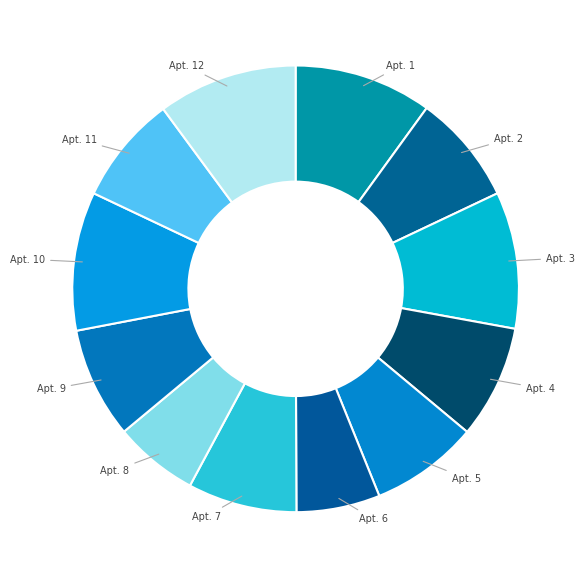

Count the number of slices in the pie.

12